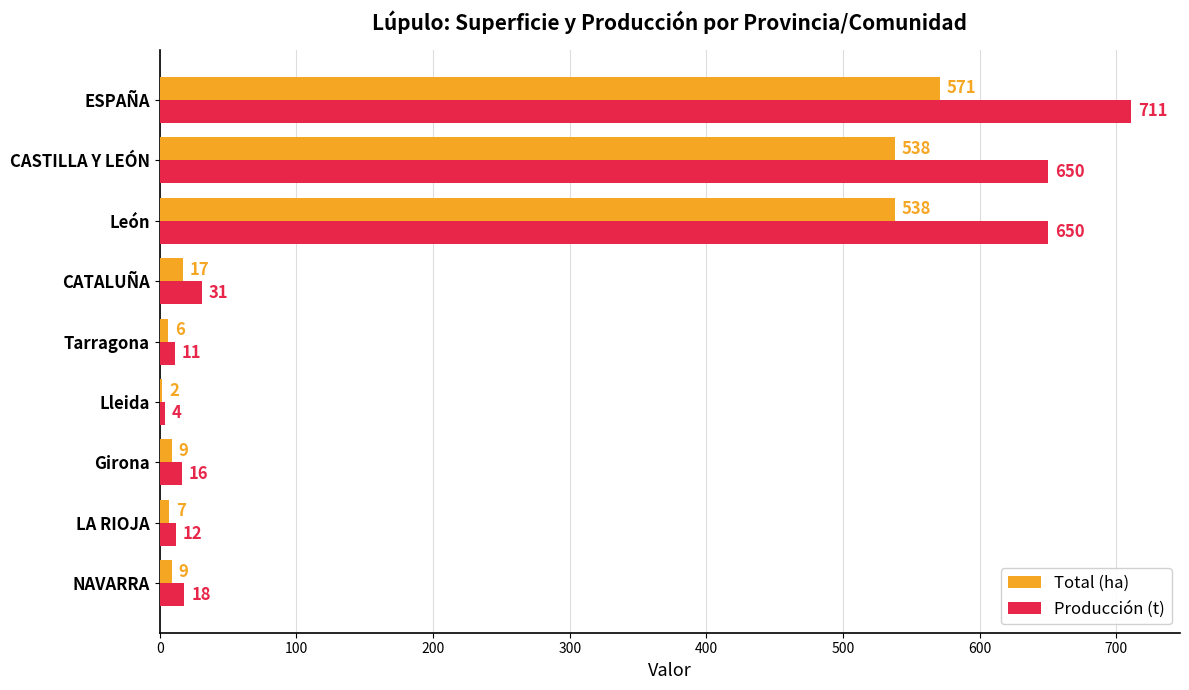

At which category is the sum across all series the highest?

ESPAÑA